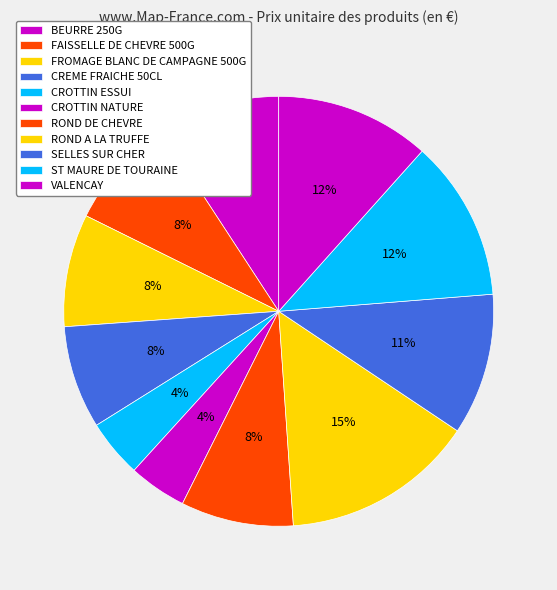

Is there a majority slice in this chart?

No